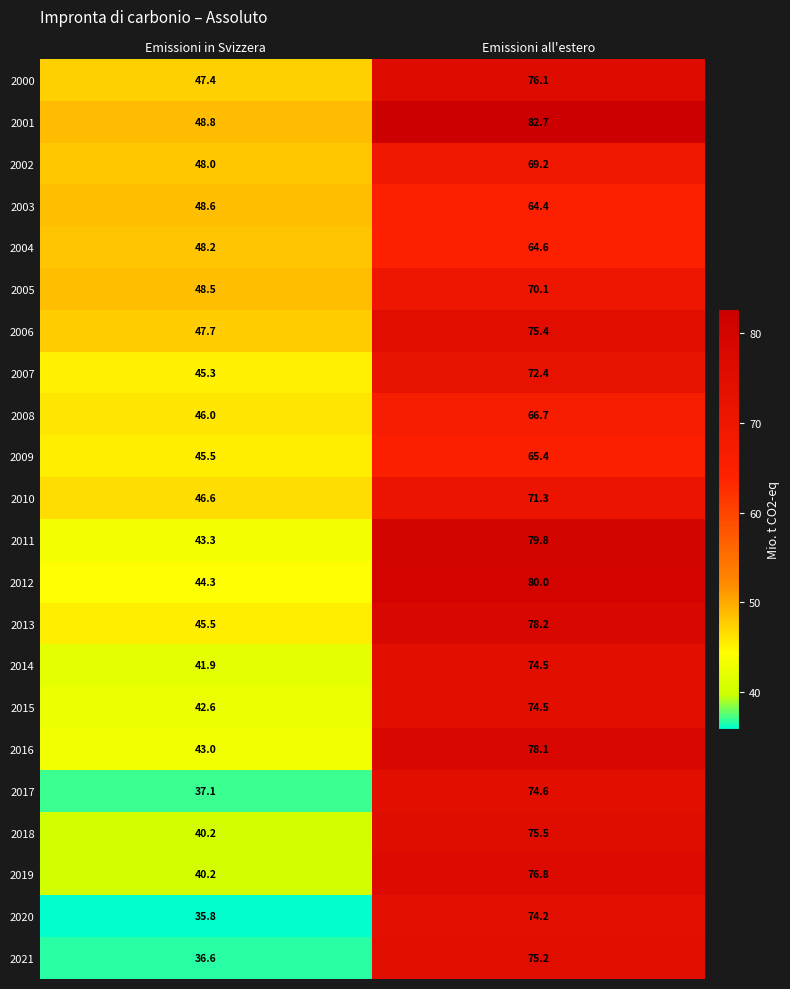

Is it true that 2021 equals 75.2 at Emissioni all'estero?

True